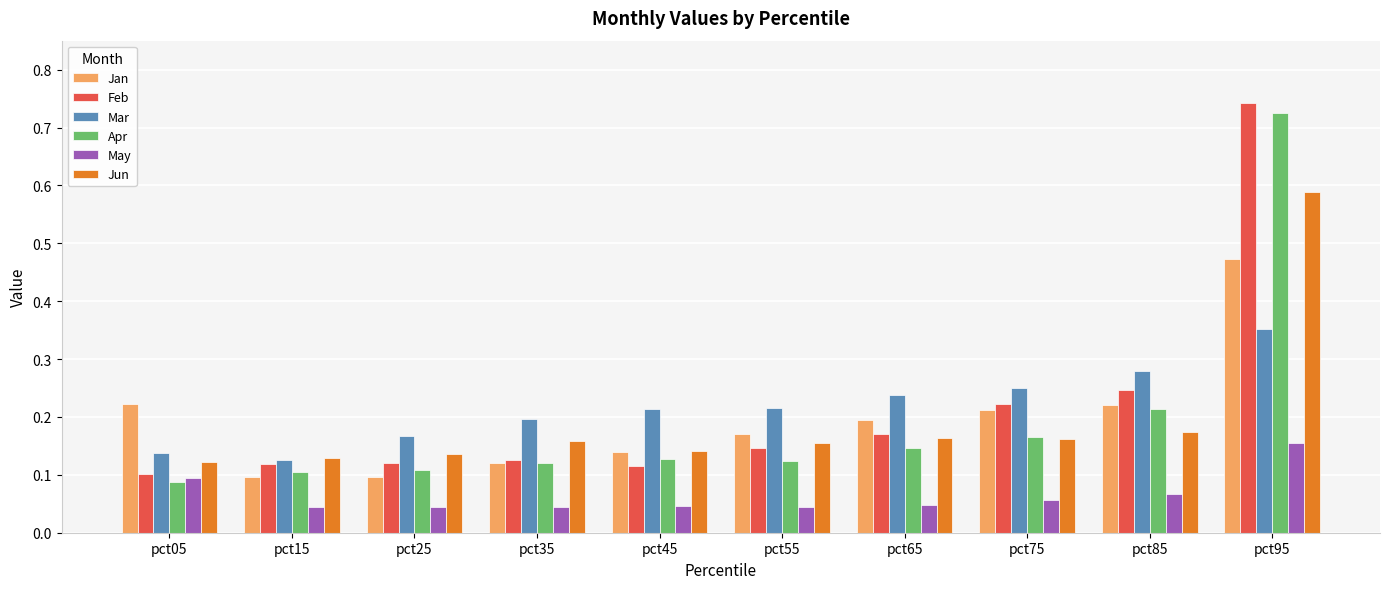

Between pct25 and pct35, which series saw the biggest shift?

Mar